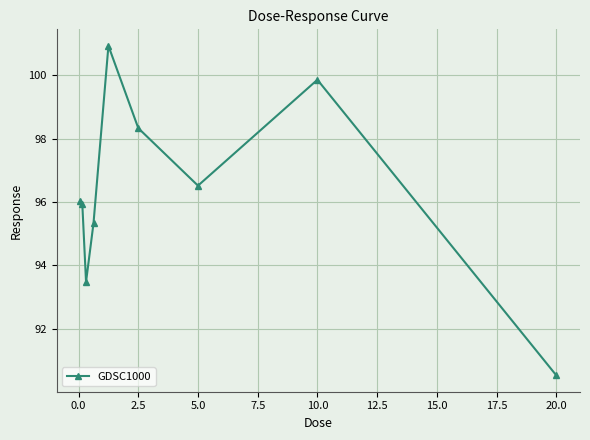

How many interior local valleys (lower than both neighbors) does the data have?

2